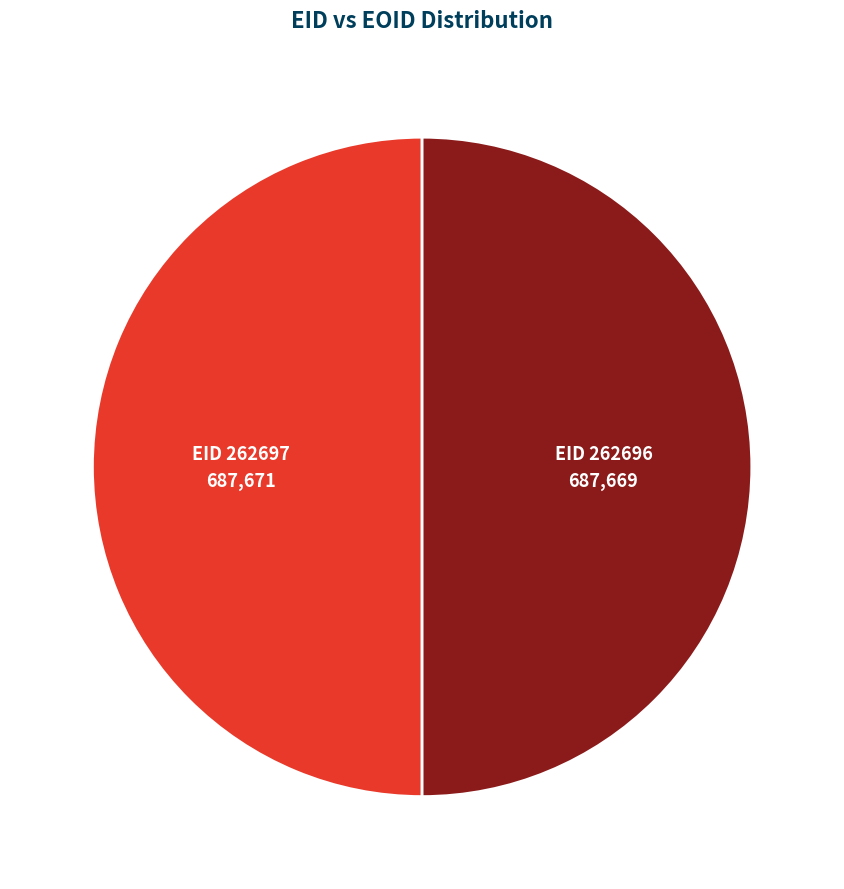

How many slices are in this pie chart?

2